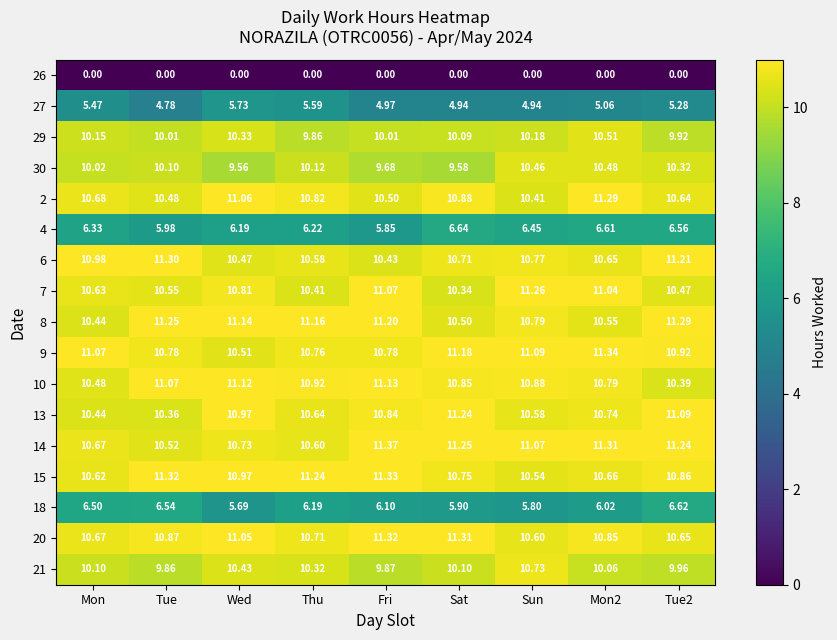

How many distinct data groups are displayed?

17